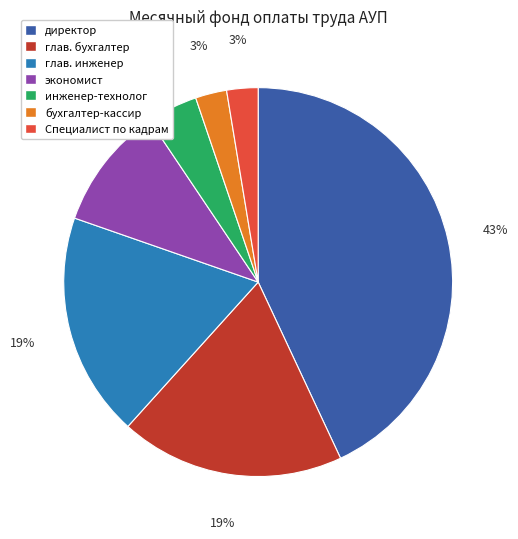

What percentage is the бухгалтер-кассир slice, to the nearest percent?

3%